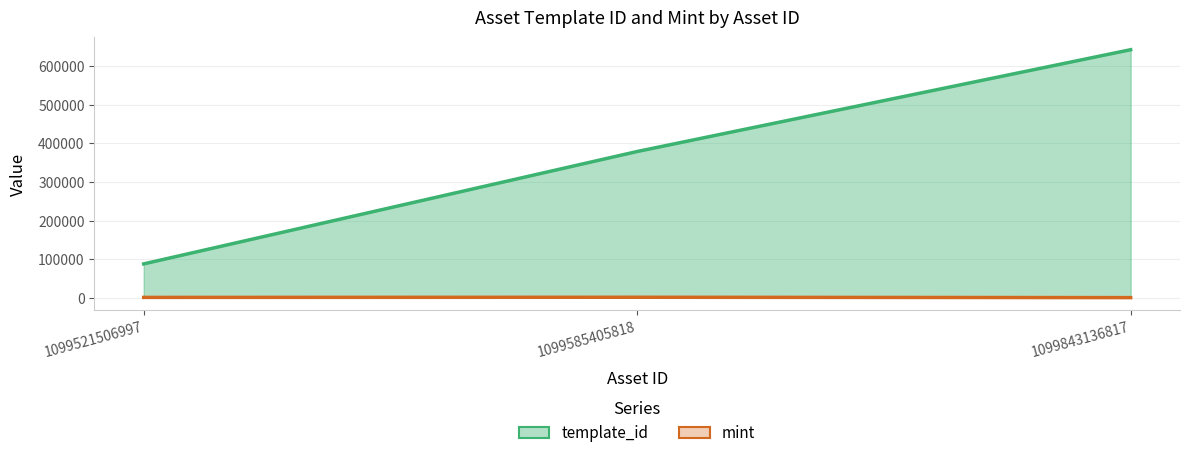

At 1099521506997, list the series in order from smallest to largest.

mint, template_id